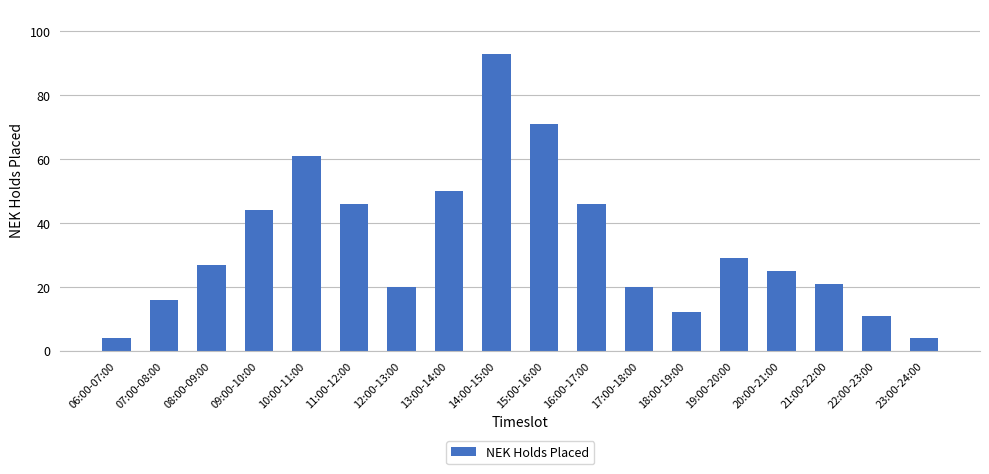

What is the difference between the second highest and minimum values?

67